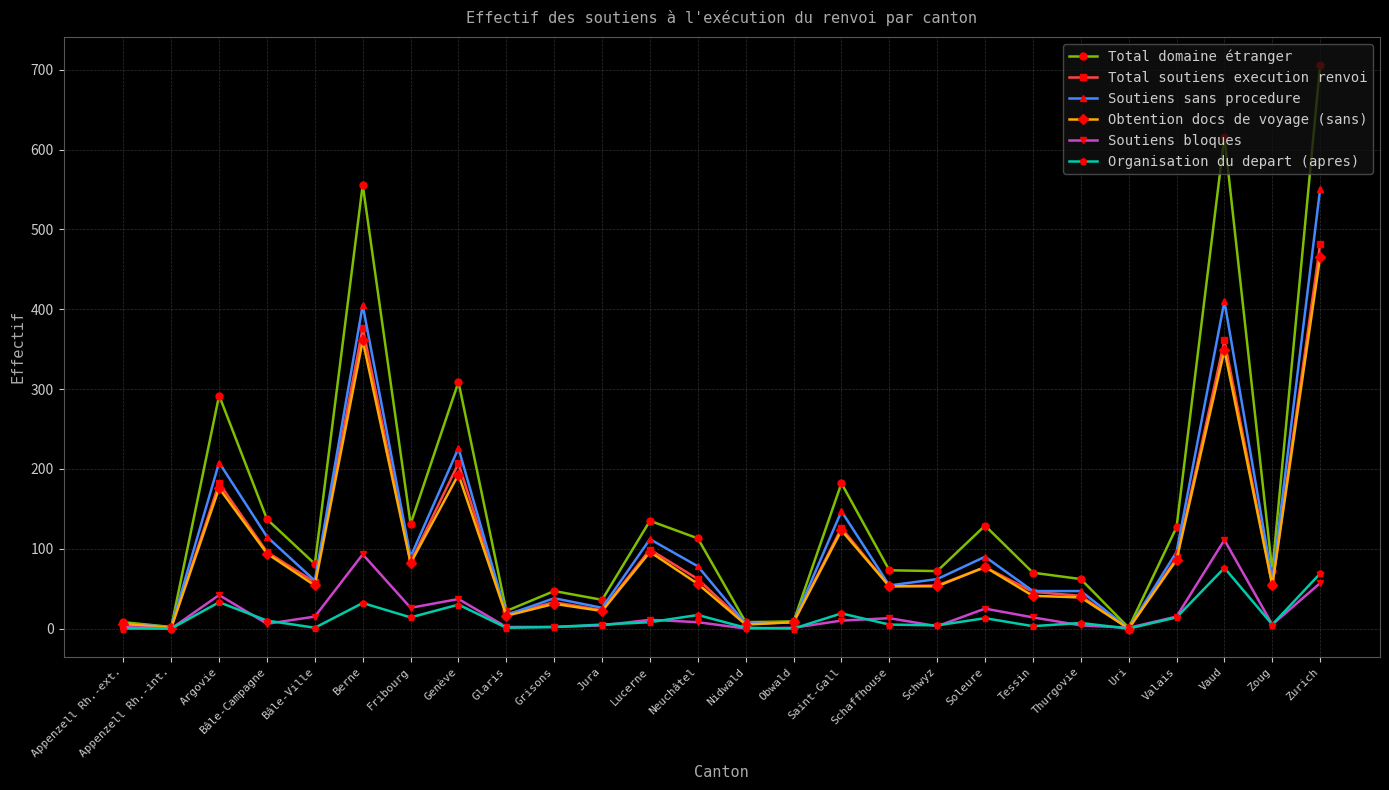

At which label does Obtention docs de voyage (sans) first exceed 54?

Argovie